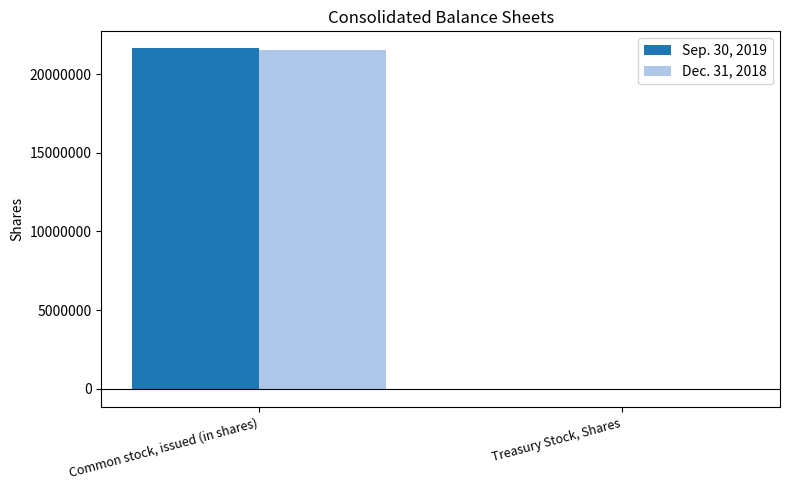

At which category is the sum across all series the highest?

Common stock, issued (in shares)